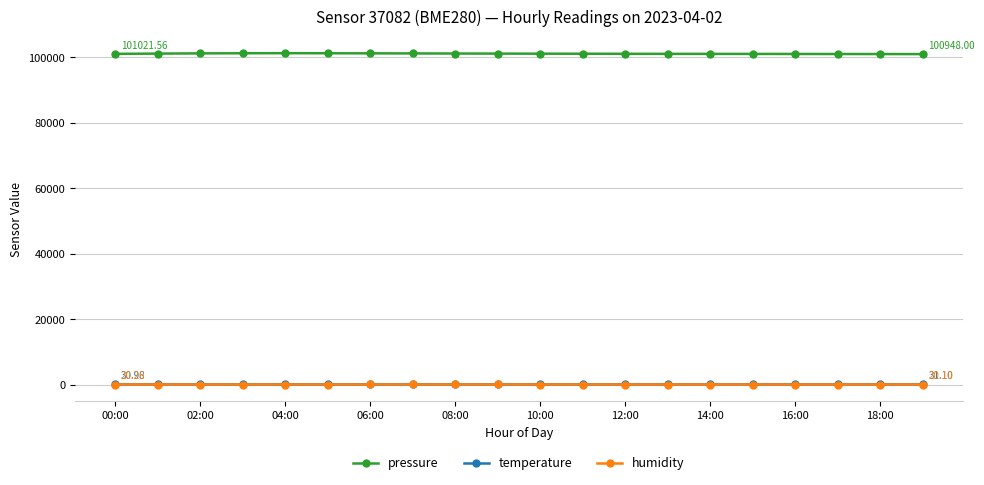

True or false: humidity and pressure cross at least once.

False